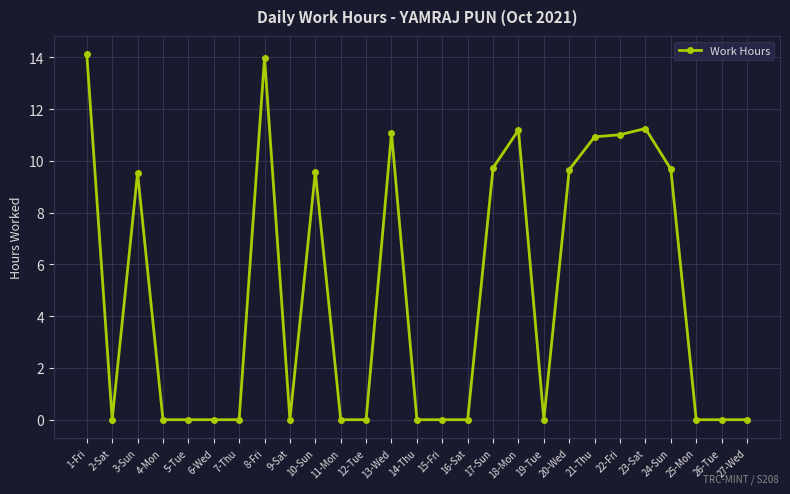

Where is the first local maximum?

3-Sun